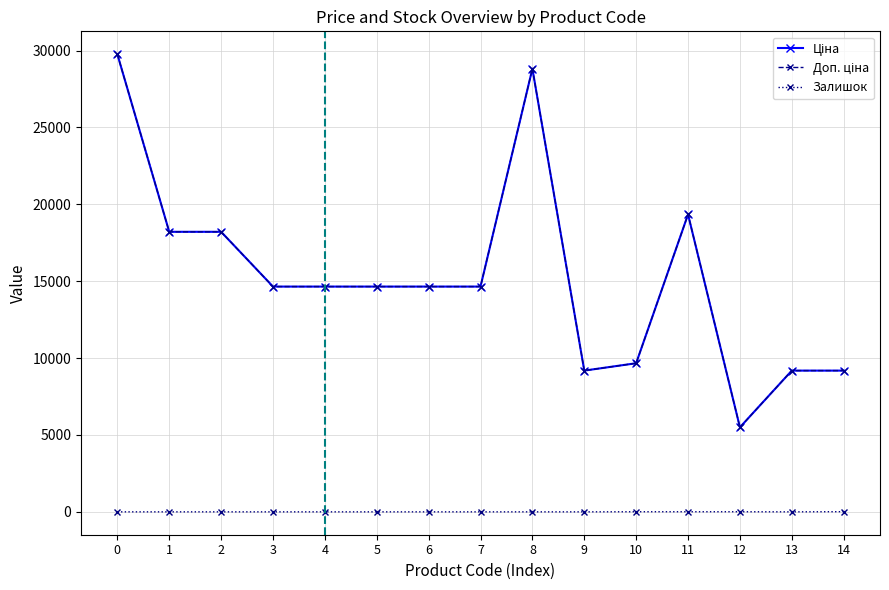

The Доп. ціна series shows 3304.0 at 14. True or false?

False